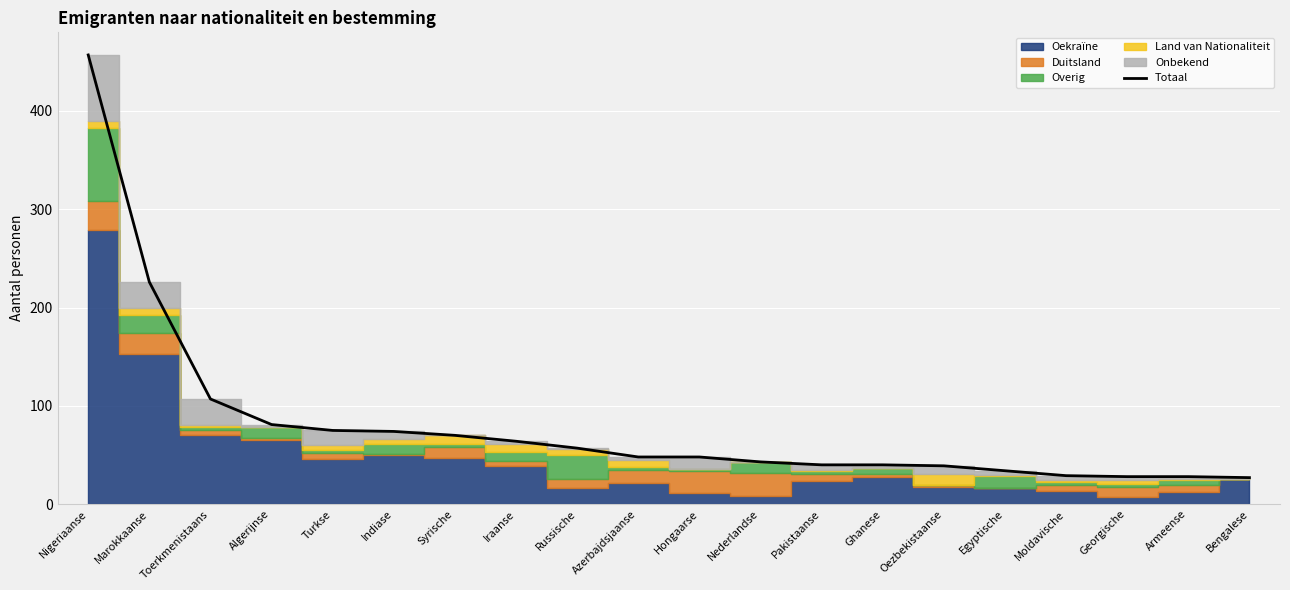

What is the difference between the maximum and second lowest values?

429